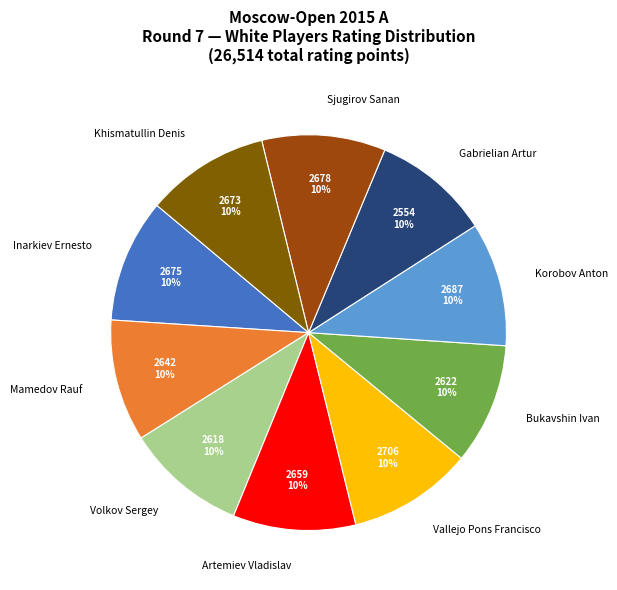

Does Korobov Anton account for over 50% of the chart?

No